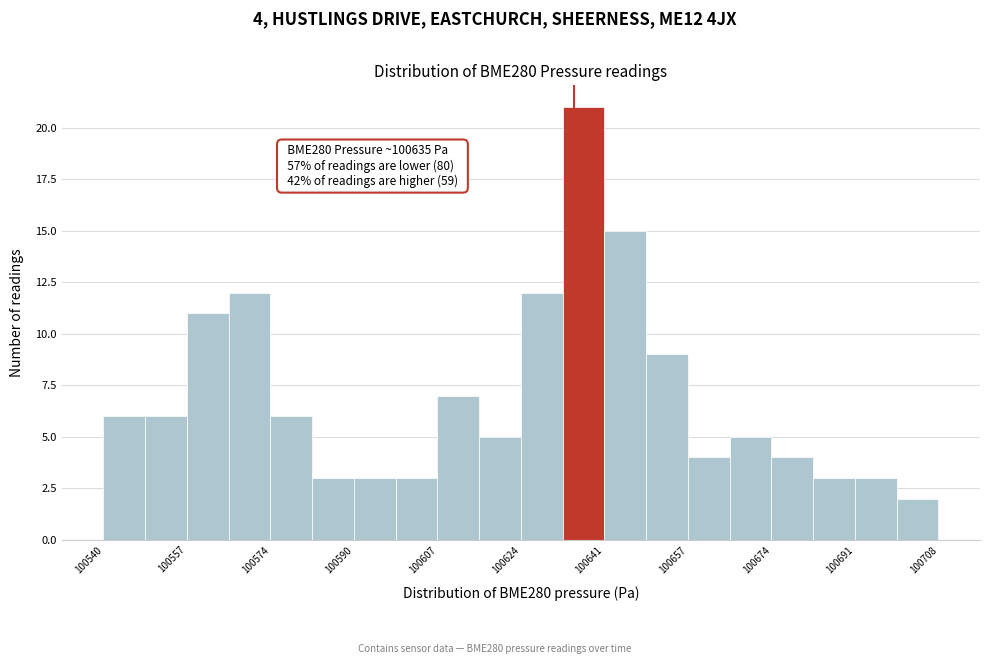

Which range on the x-axis has the tallest bar?

100632 to 100642